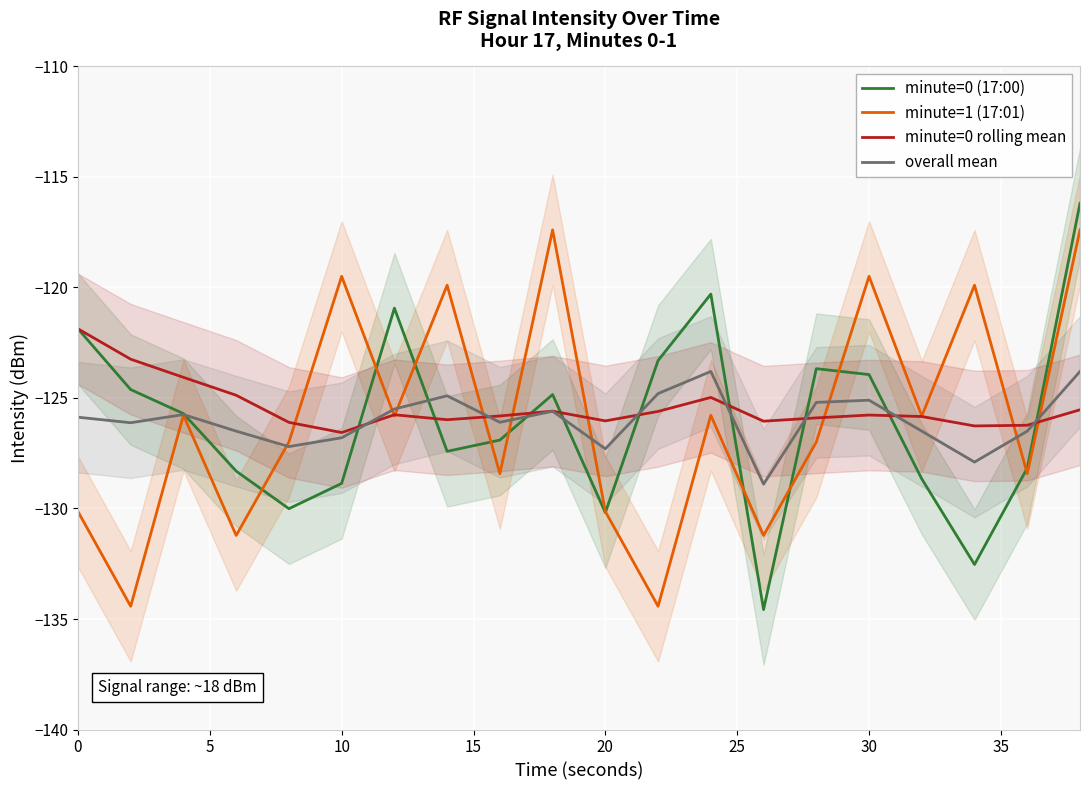

Is the value of minute=0 (17:00) at 30 greater than the value of minute=0 rolling mean at 20?

Yes